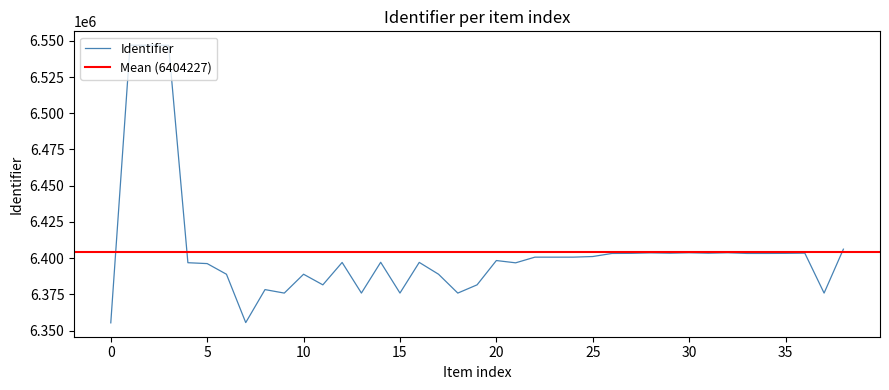

The value of Identifier at 5 is 8744420. True or false?

False